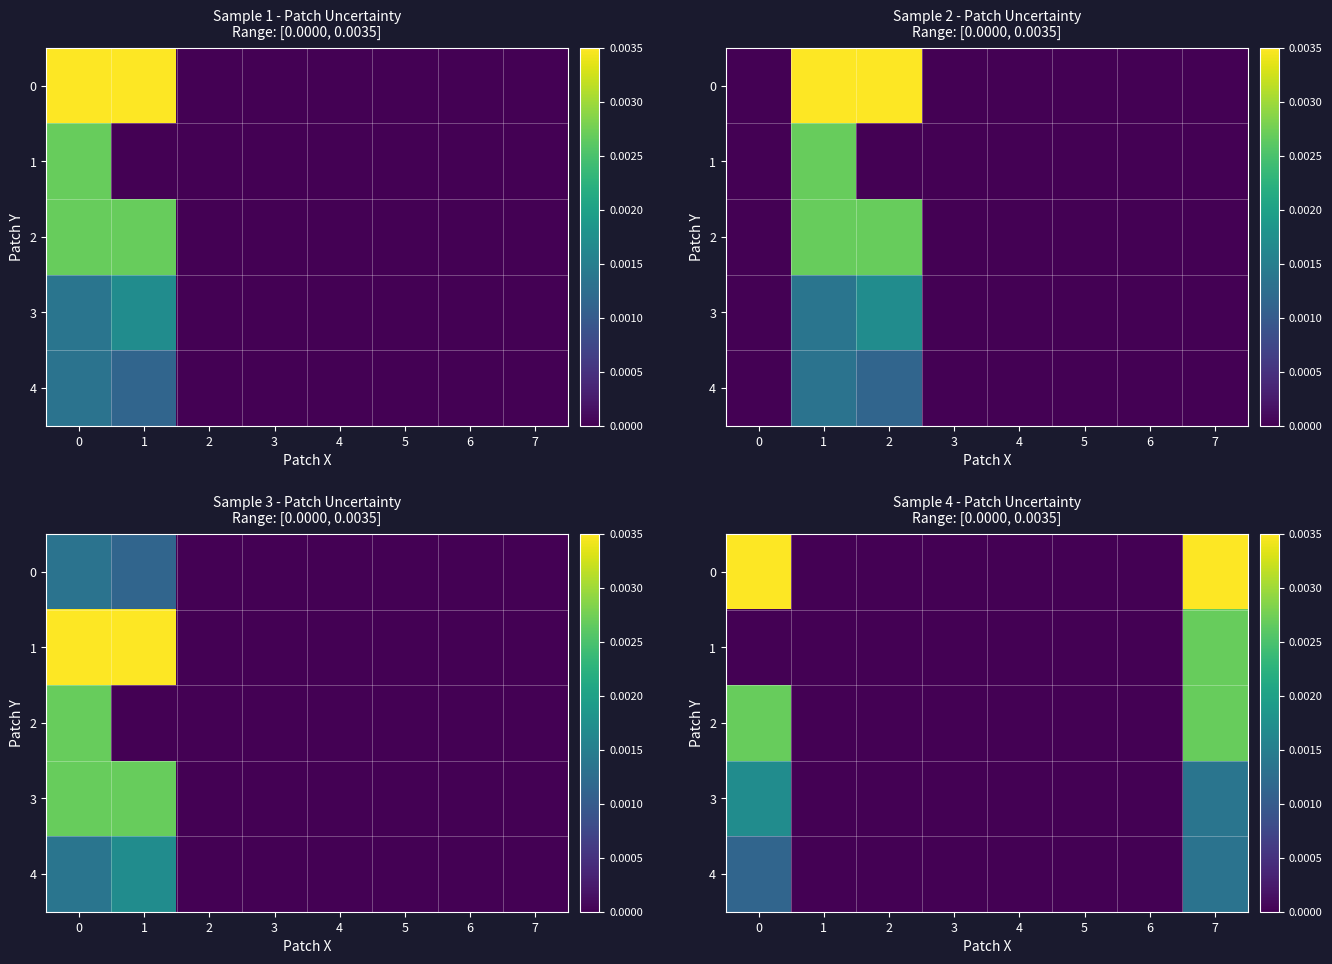

At which category is the sum across all series the highest?

7